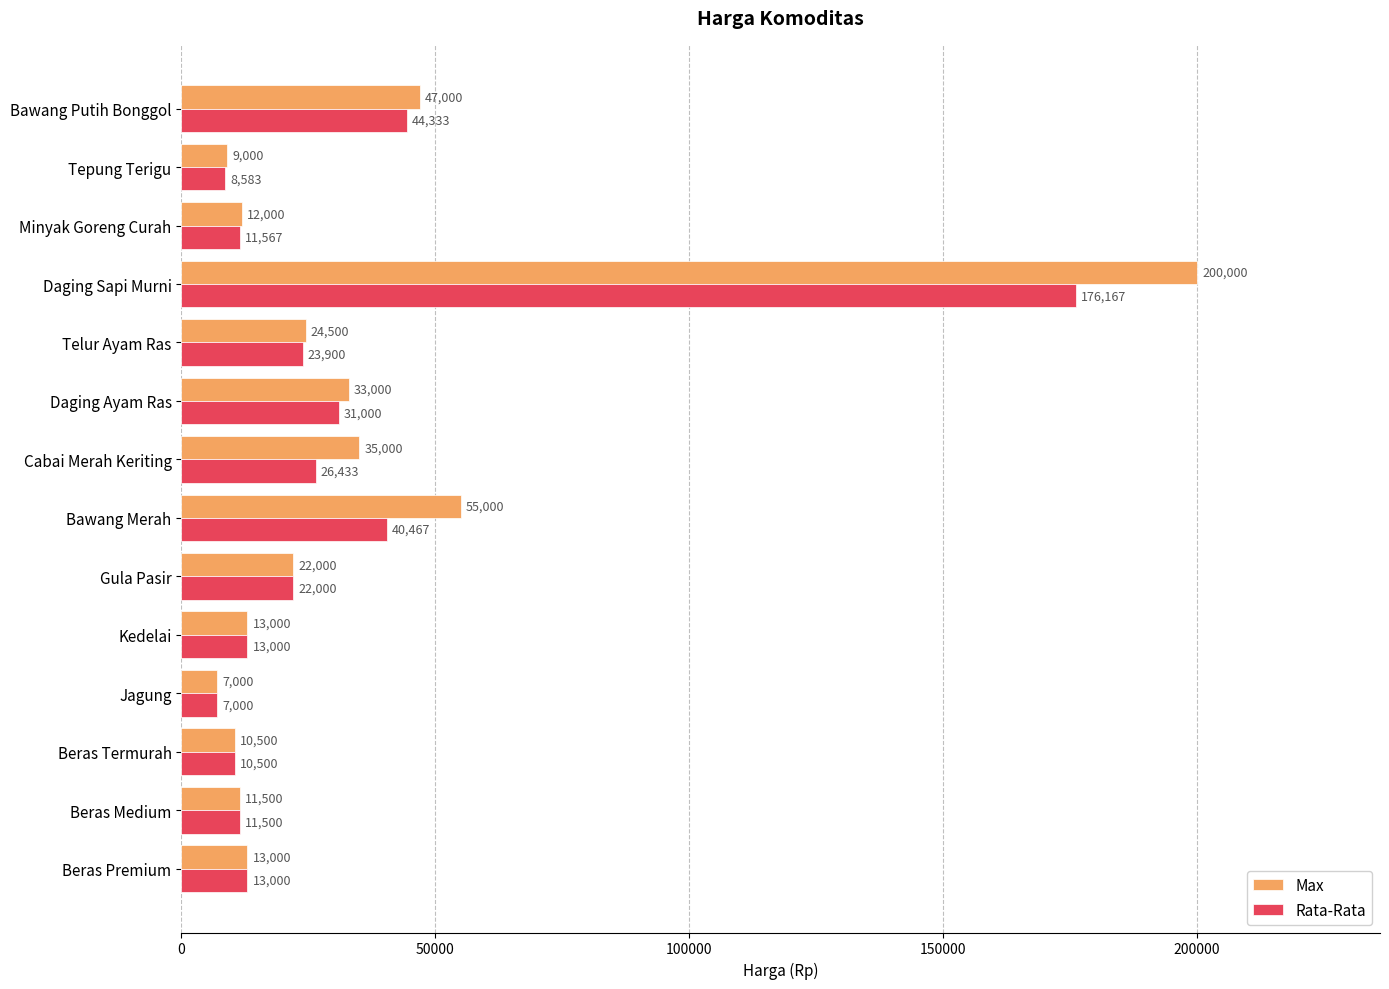

What are all the series names shown in the legend?

Max, Rata-Rata